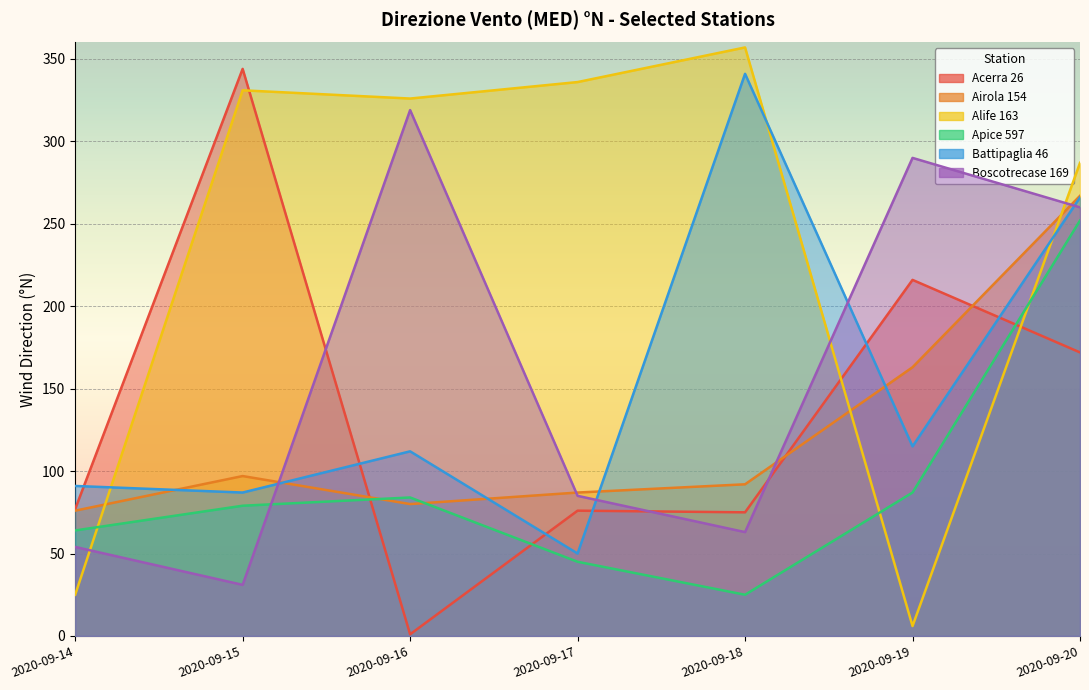

At 2020-09-14, list the series in order from smallest to largest.

Alife 163, Boscotrecase 169, Apice 597, Airola 154, Acerra 26, Battipaglia 46